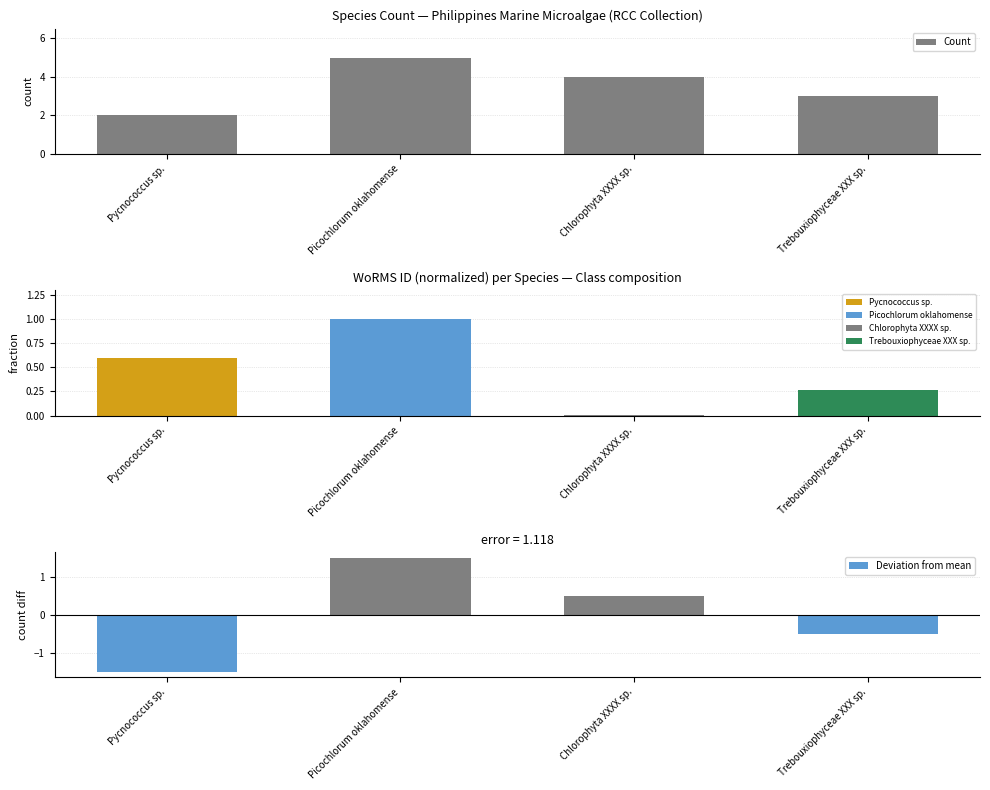

Between Picochlorum oklahomense and Chlorophyta XXXX sp., which series saw the biggest shift?

Count